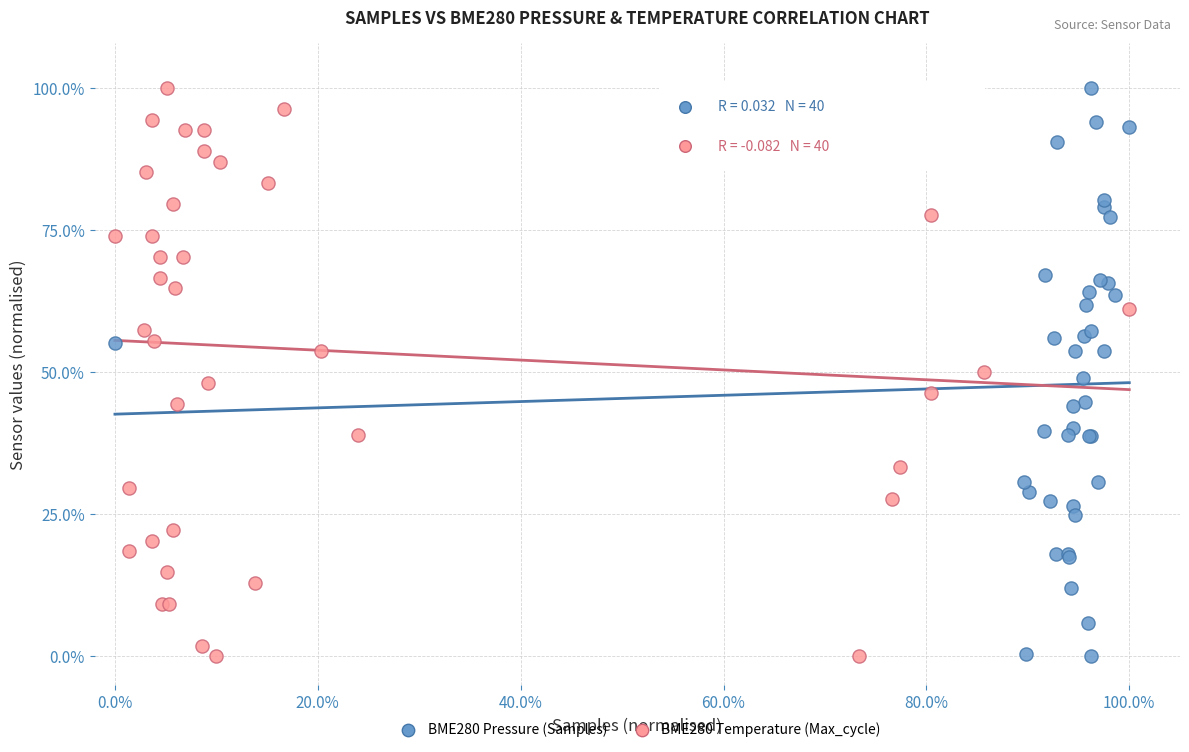

What are all the series names shown in the legend?

BME280 Pressure (Samples), BME280 Temperature (Max_cycle)